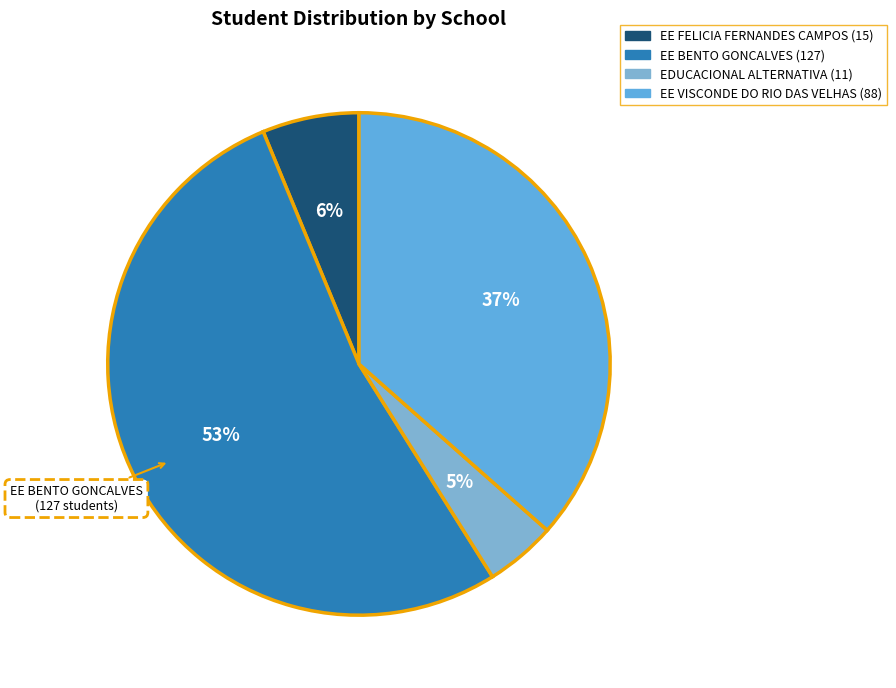

True or false: EE FELICIA FERNANDES CAMPOS accounts for 6% of the total.

True